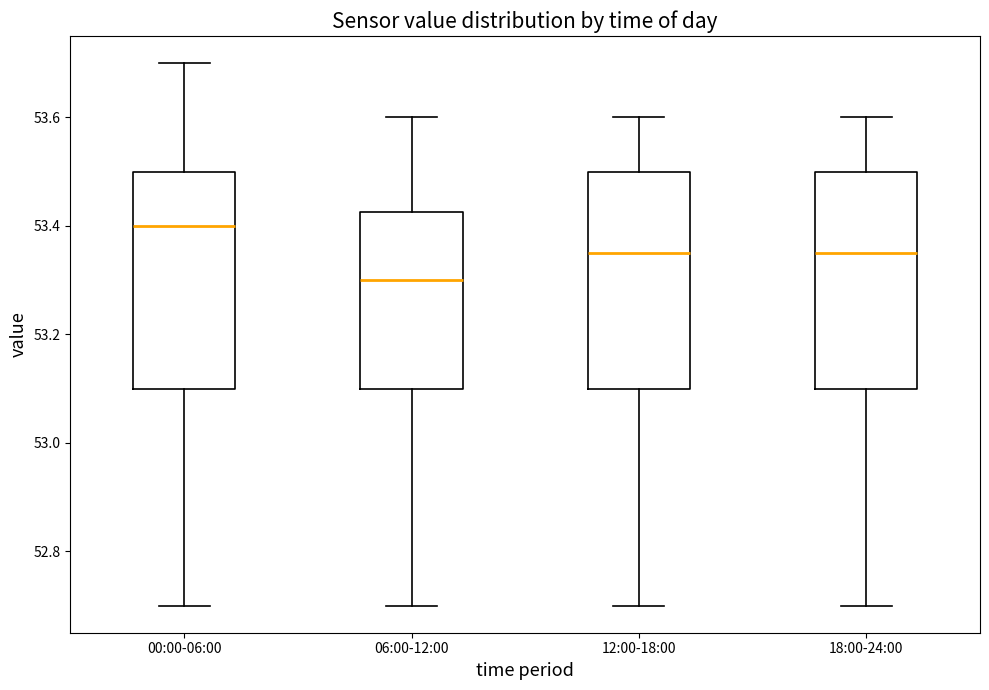

Reading left to right, transcribe this box plot: for each box, give where its median line is, the range the box spans, and where its two whiskers end, as read against the y-axis. The values are not printed on the chart, so give them approximately, as read against the axis.

00:00-06:00: median 53.40, box 53.10 to 53.50, whiskers 52.70 to 53.70
06:00-12:00: median 53.30, box 53.10 to 53.42, whiskers 52.70 to 53.60
12:00-18:00: median 53.36, box 53.10 to 53.50, whiskers 52.70 to 53.60
18:00-24:00: median 53.36, box 53.10 to 53.50, whiskers 52.70 to 53.60